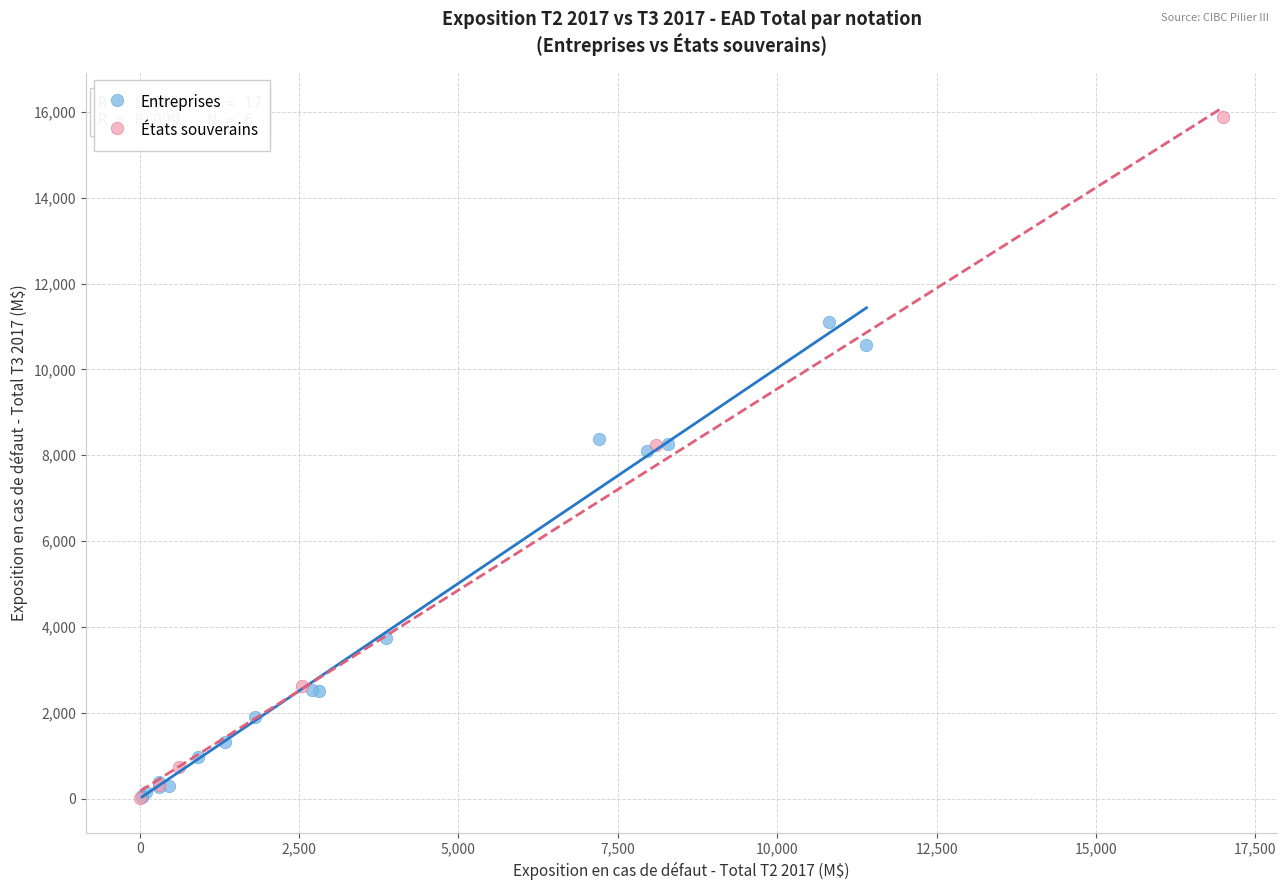

Which series contains the highest Y value?

États souverains